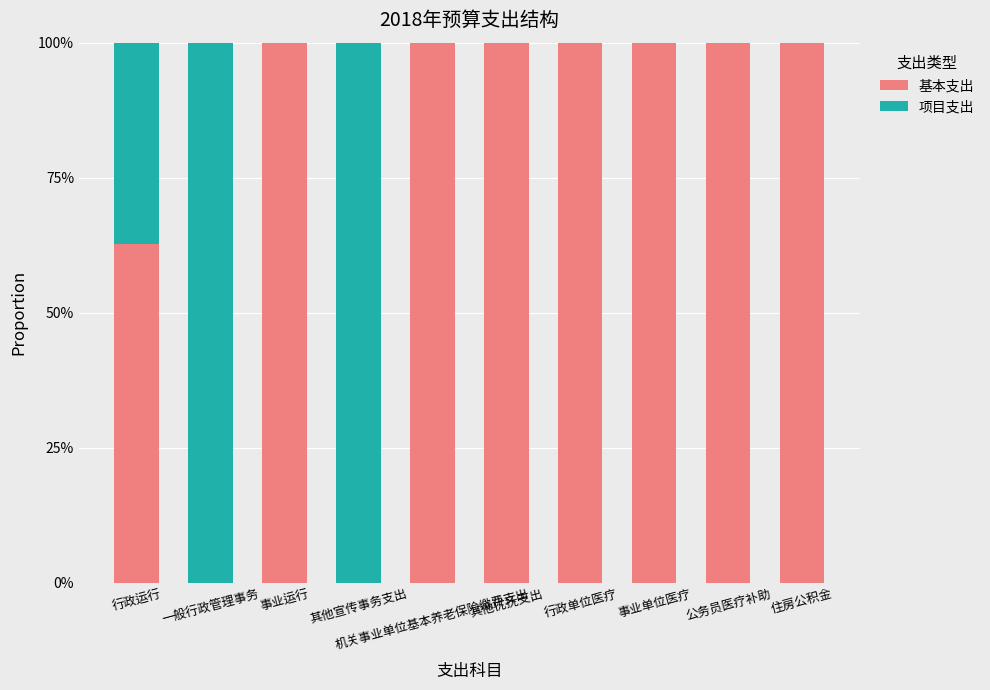

List the series in order of their peak value, highest first.

基本支出, 项目支出